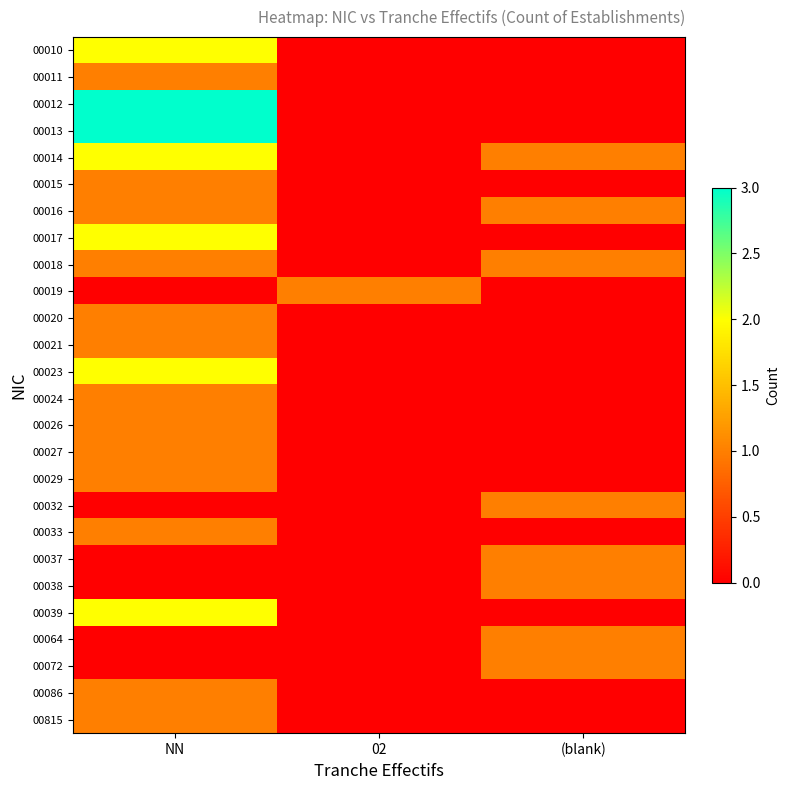

Reading left to right, transcribe all the data shown in this chart.

00010: NN=2	02=0	(blank)=0
00011: NN=1	02=0	(blank)=0
00012: NN=3	02=0	(blank)=0
00013: NN=3	02=0	(blank)=0
00014: NN=2	02=0	(blank)=1
00015: NN=1	02=0	(blank)=0
00016: NN=1	02=0	(blank)=1
00017: NN=2	02=0	(blank)=0
00018: NN=1	02=0	(blank)=1
00019: NN=0	02=1	(blank)=0
00020: NN=1	02=0	(blank)=0
00021: NN=1	02=0	(blank)=0
00023: NN=2	02=0	(blank)=0
00024: NN=1	02=0	(blank)=0
00026: NN=1	02=0	(blank)=0
00027: NN=1	02=0	(blank)=0
00029: NN=1	02=0	(blank)=0
00032: NN=0	02=0	(blank)=1
00033: NN=1	02=0	(blank)=0
00037: NN=0	02=0	(blank)=1
00038: NN=0	02=0	(blank)=1
00039: NN=2	02=0	(blank)=0
00064: NN=0	02=0	(blank)=1
00072: NN=0	02=0	(blank)=1
00086: NN=1	02=0	(blank)=0
00815: NN=1	02=0	(blank)=0